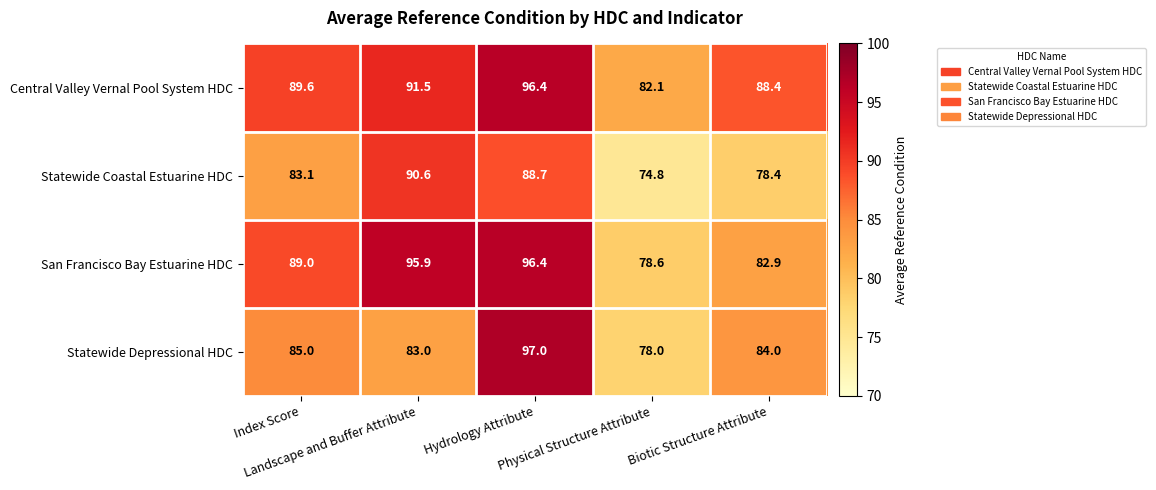

At how many categories does at least one series exceed 89?

3